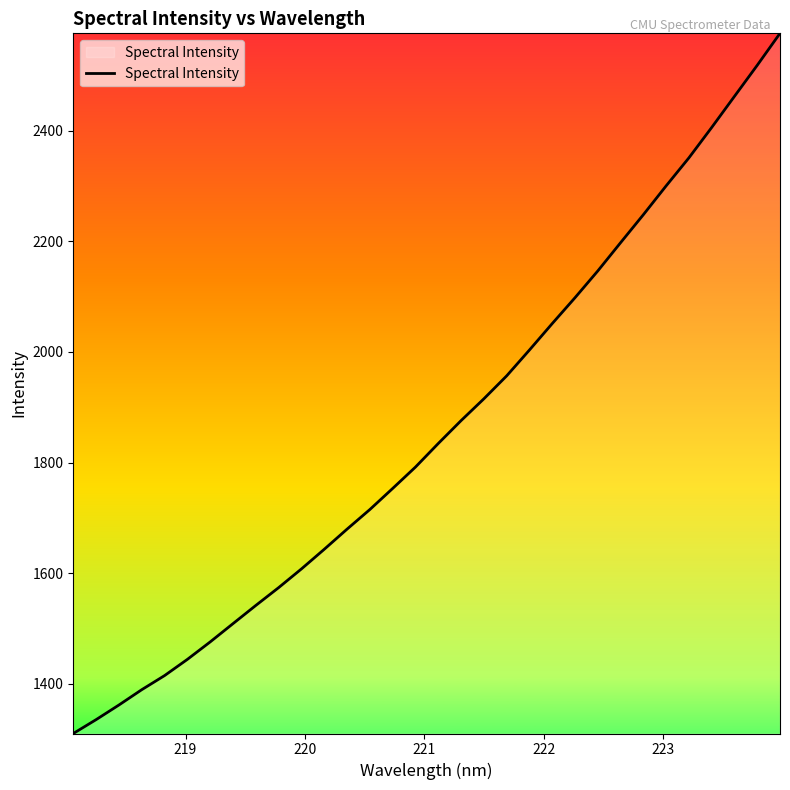

How many lines are shown in the chart?

1